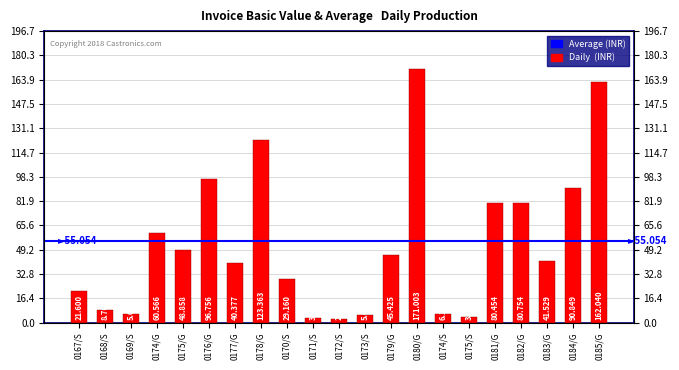

How many data points are above 41529?

11